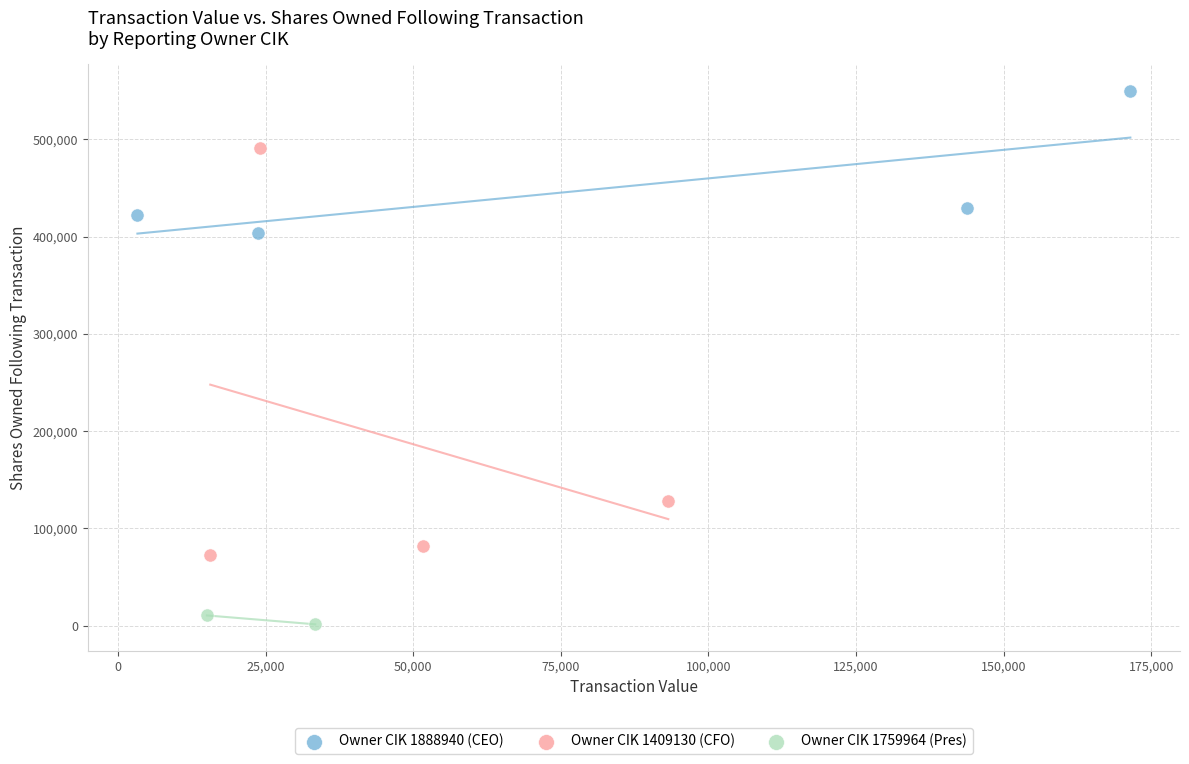

What are all the series names shown in the legend?

Owner CIK 1888940 (CEO), Owner CIK 1409130 (CFO), Owner CIK 1759964 (Pres)